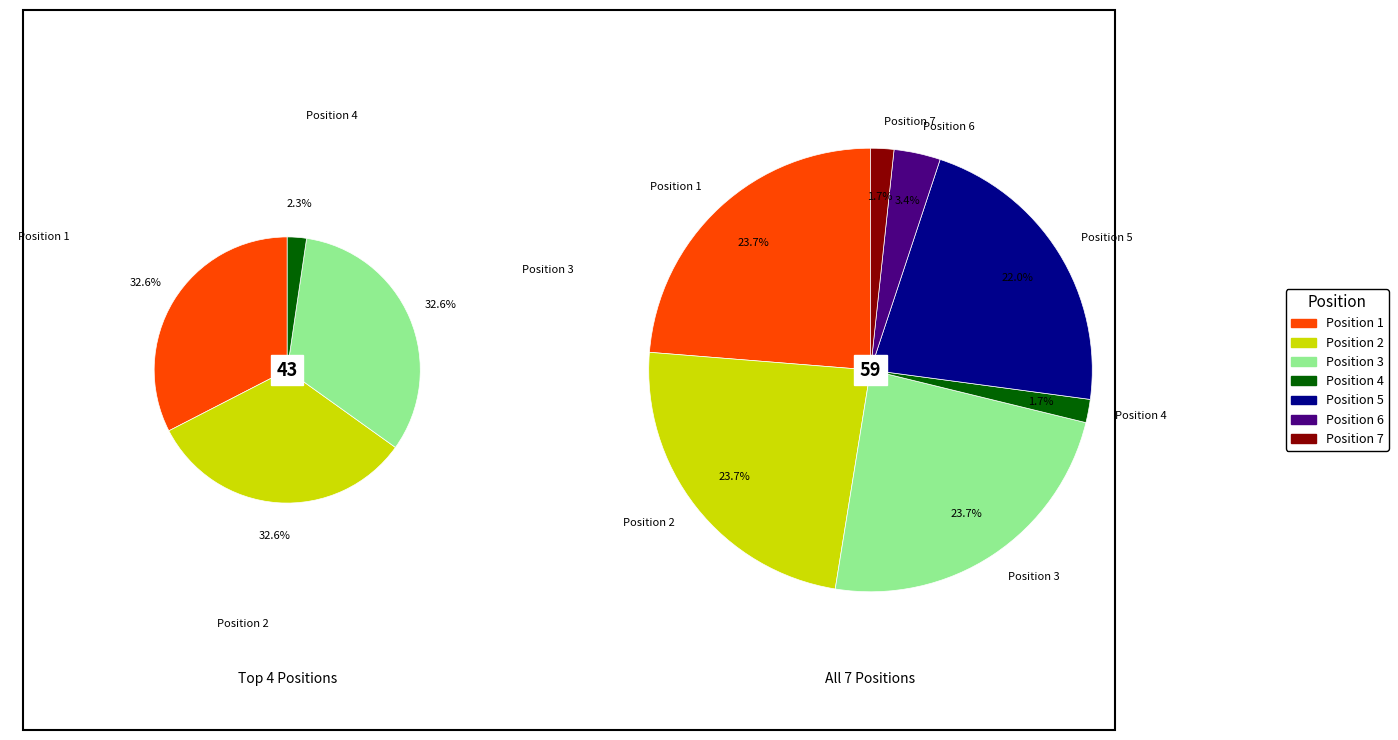

What is the change in value from Position 2 to Position 4?

-13